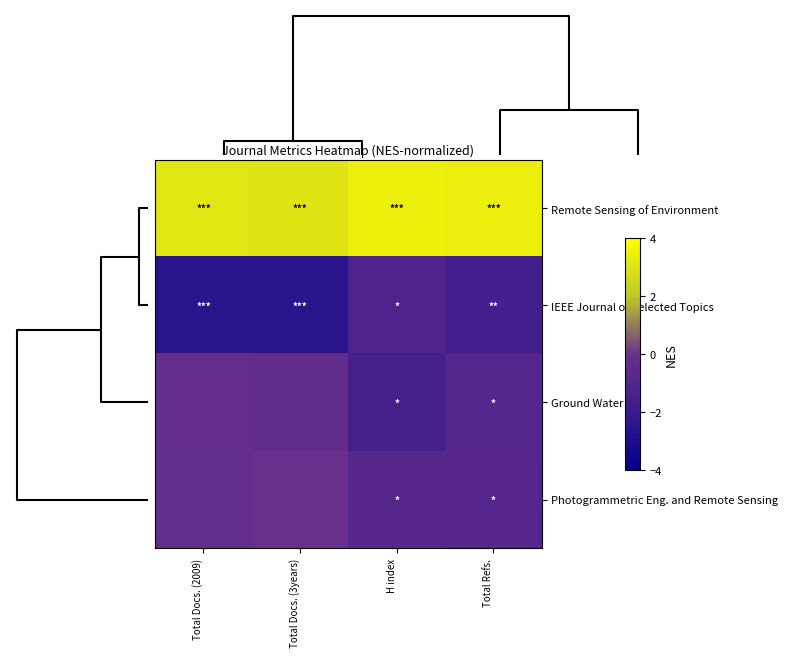

Which series has the largest total across all categories?

Remote Sensing of Environment